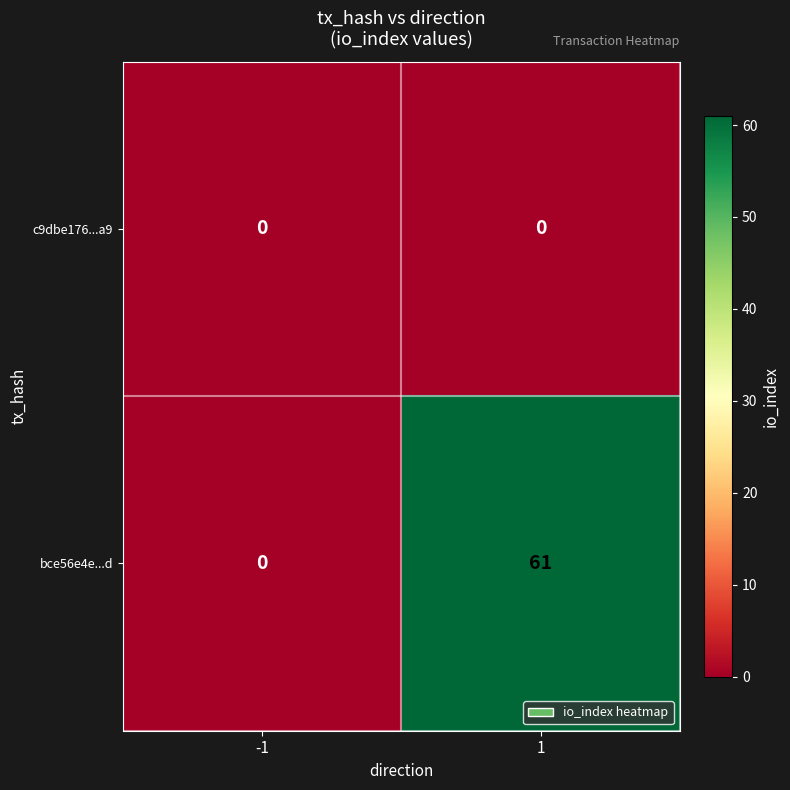

What is the sum of all bce56e4e...d values?

61